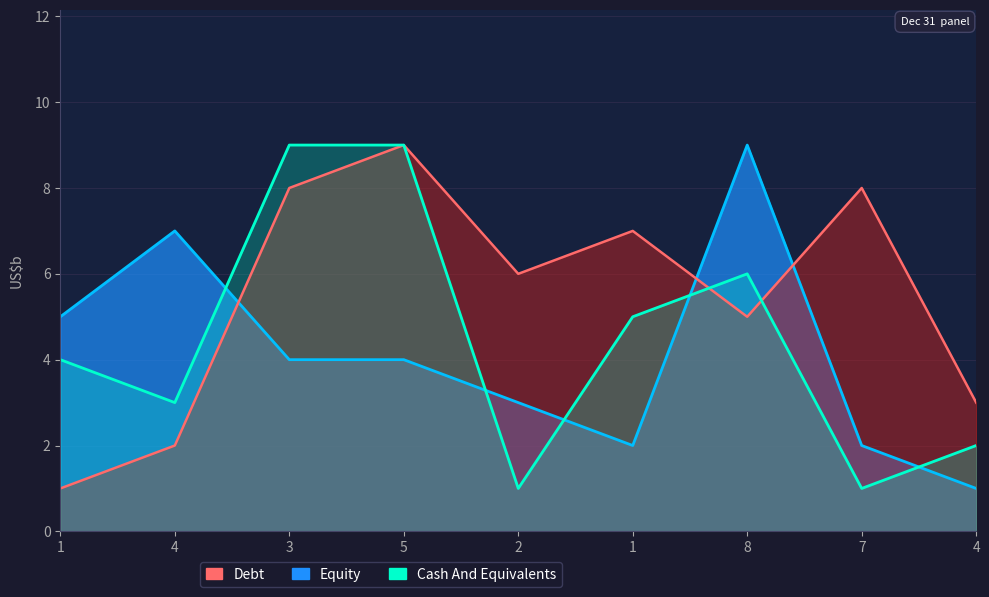

What is the spread (max minus min) of values at 3?

5